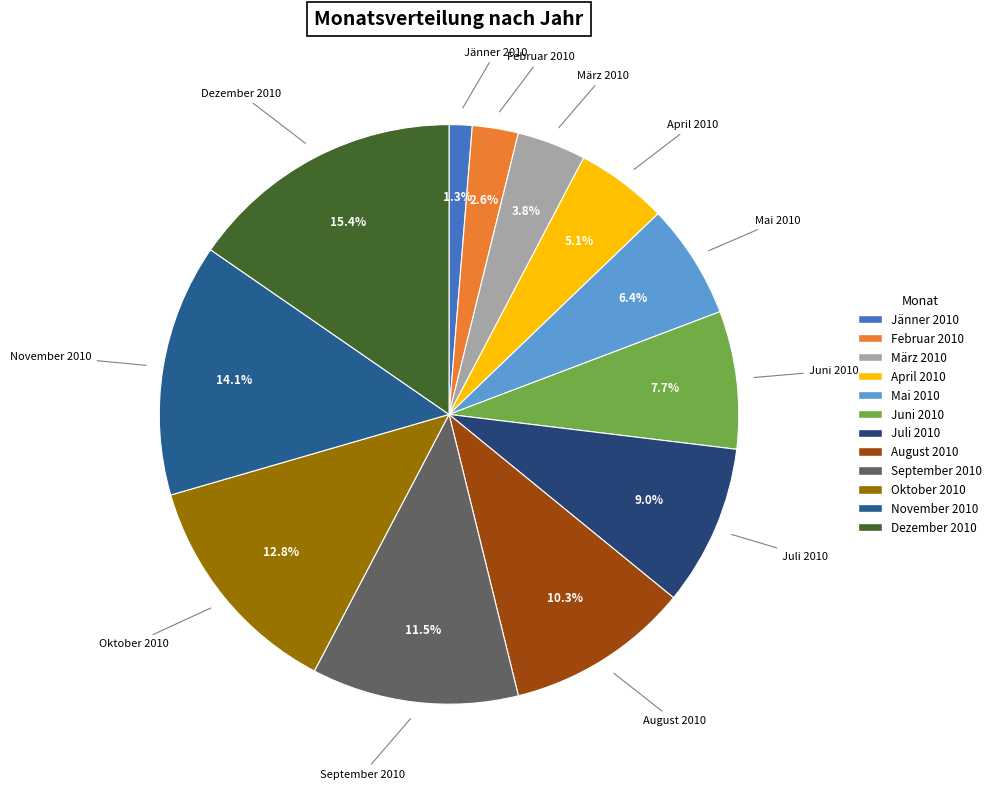

To the nearest percent, what portion does November 2010 represent?

14%